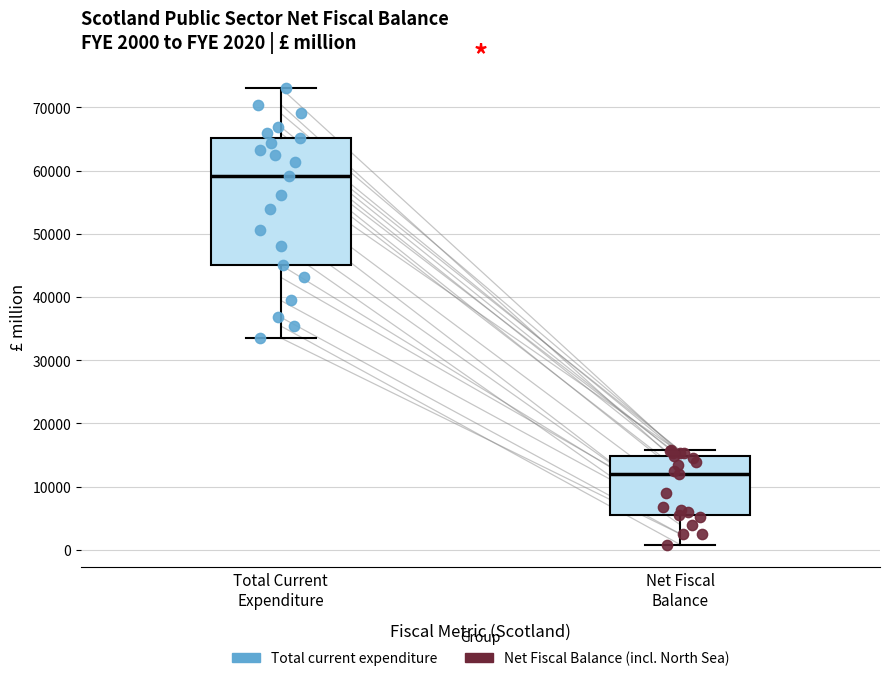

Comparing the boxes themselves (not the whiskers), which one is the tallest?

Total Current Expenditure